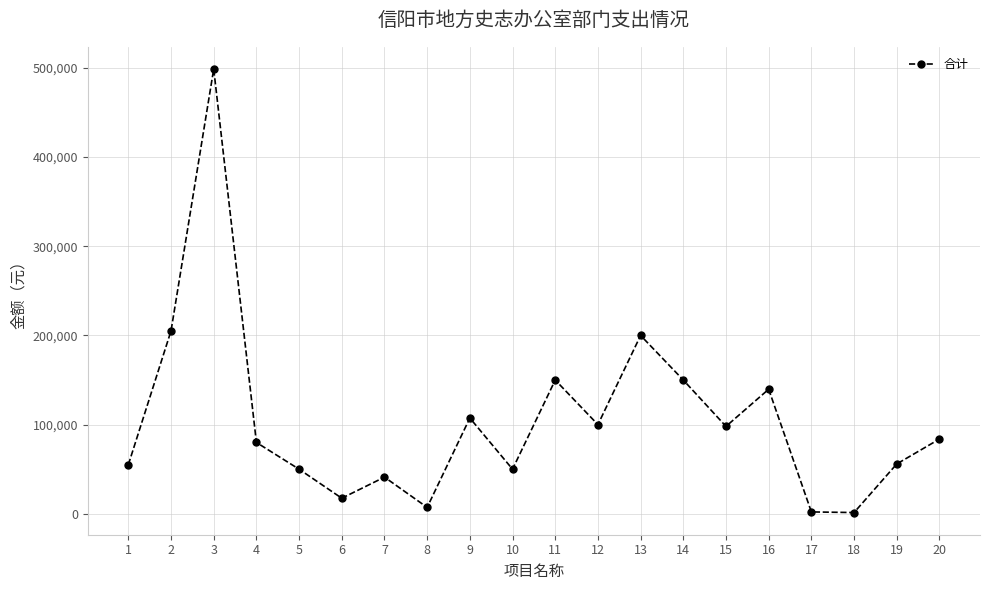

Where is the data nearest to the value 250105?

2